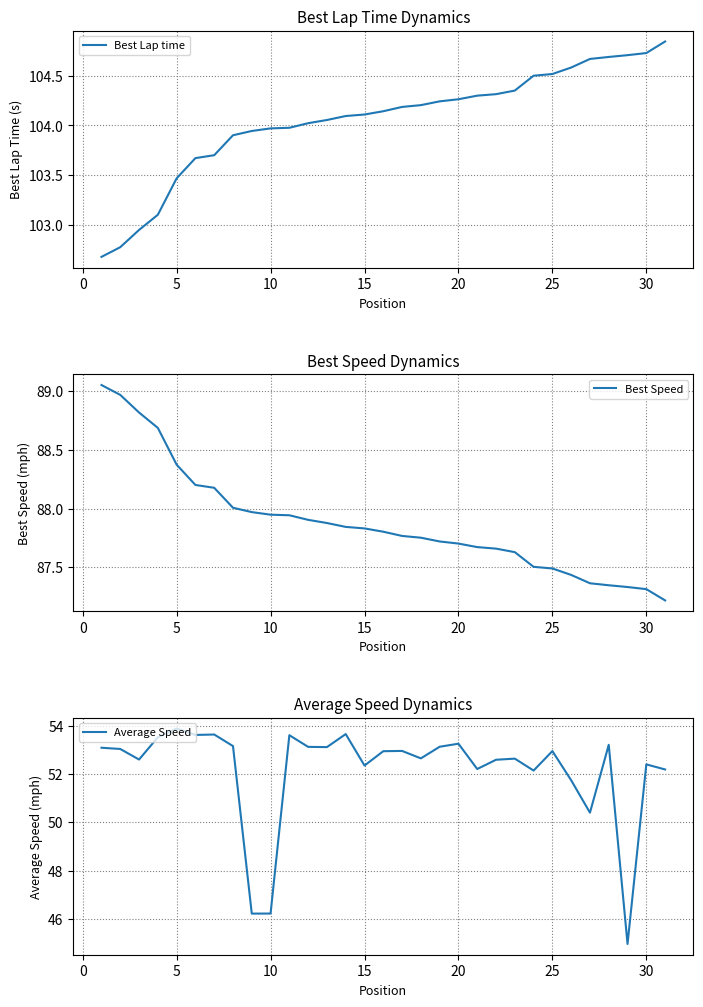

What is the highest value of the Average Speed series?

53.9